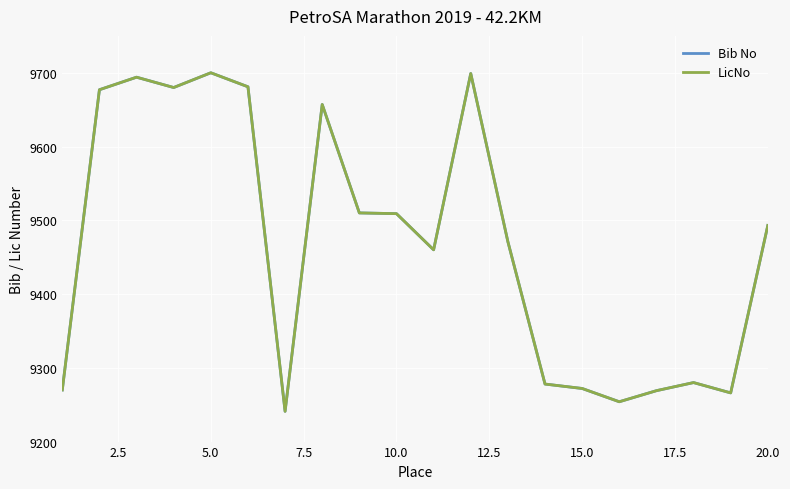

Does the chart display data point markers on the line(s)?

No